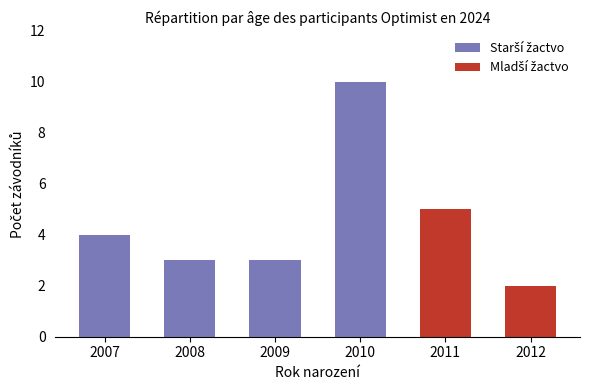

Which series has the widest spread of values?

Starší žactvo